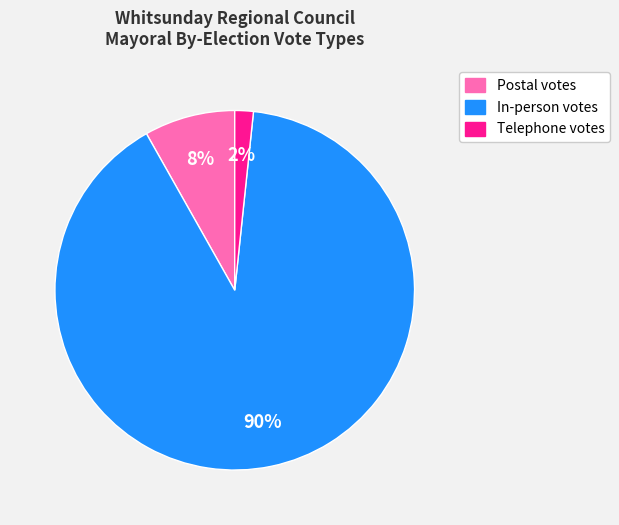

Is it true that Telephone votes is 9% of the pie?

False